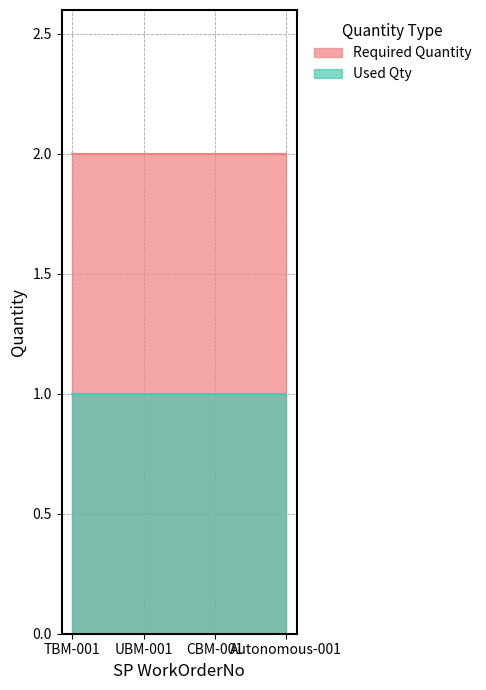

At UBM-001, list the series in order from largest to smallest.

Required Quantity, Used Qty